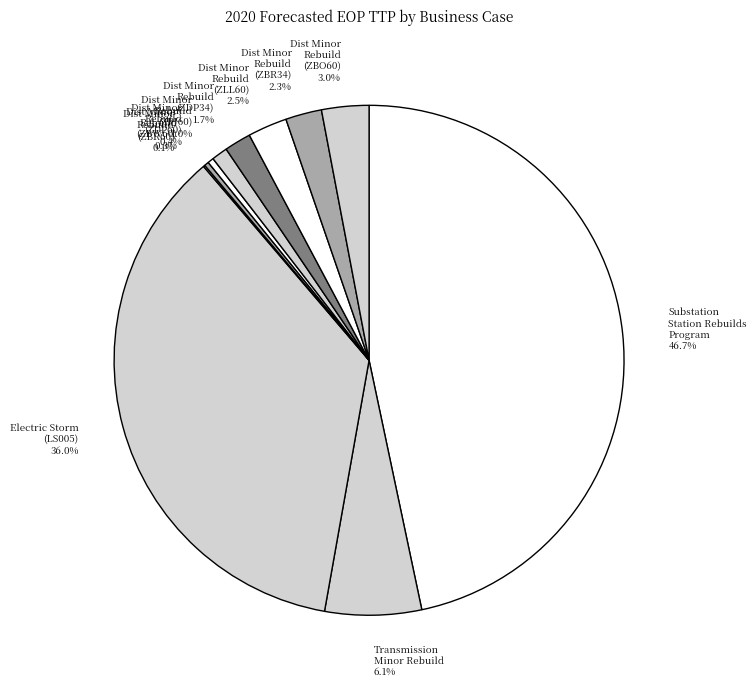

To the nearest percent, what is the average slice percentage?

8%